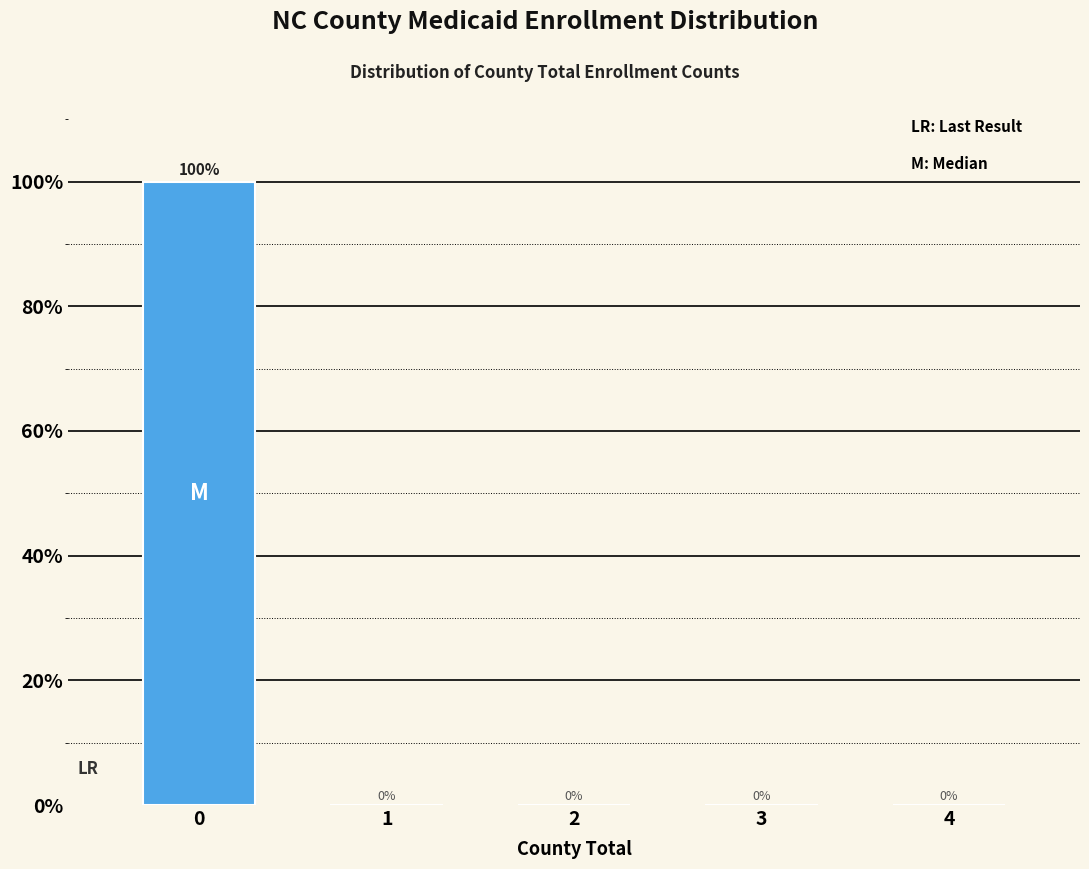

Reading left to right, extract all data points from this chart.

0=100	1=0	2=0	3=0	4=0